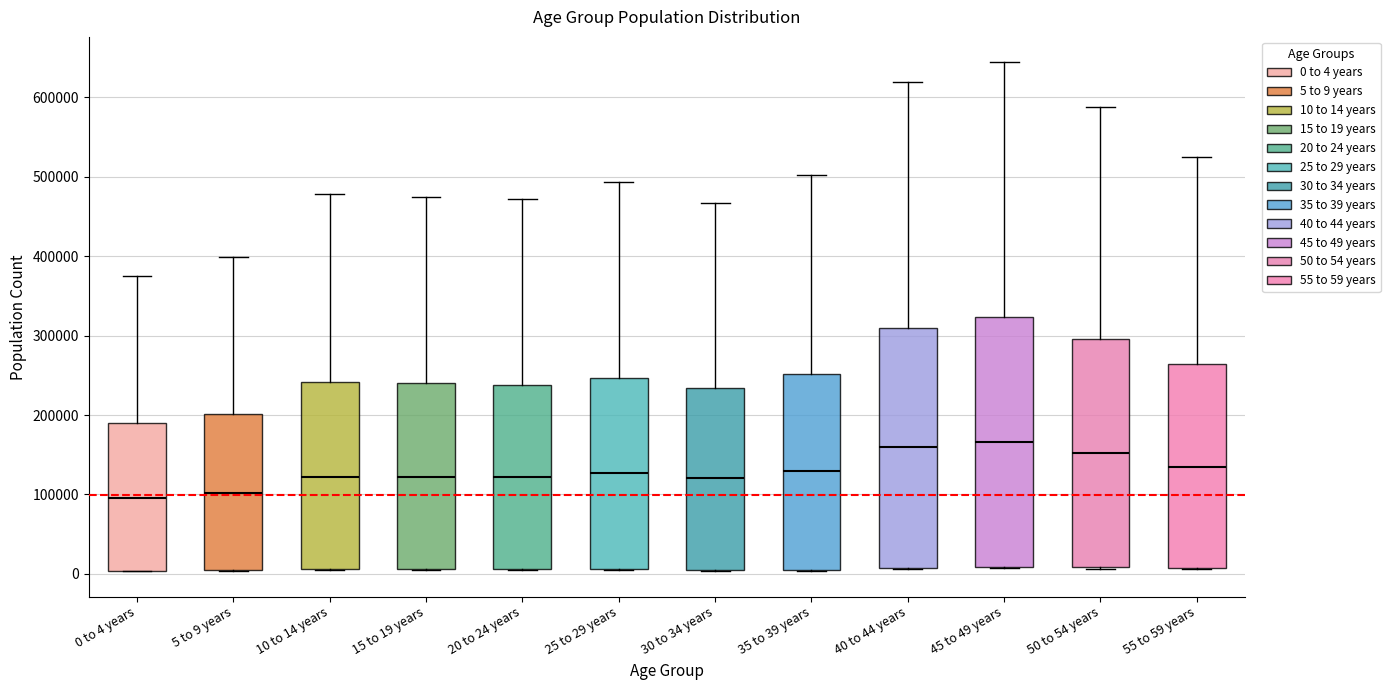

Reading left to right, read every box against the y-axis: the position of its median line, the range the box covers, and the ends of its whiskers. The values are not printed on the chart, so give them approximately, as read against the axis.

0 to 4 years: median 100000, box 0 to 190000, whiskers 0 to 380000
5 to 9 years: median 100000, box 0 to 200000, whiskers 0 to 400000
10 to 14 years: median 120000, box 10000 to 240000, whiskers 0 to 480000
15 to 19 years: median 120000, box 10000 to 240000, whiskers 0 to 480000
20 to 24 years: median 120000, box 10000 to 240000, whiskers 0 to 470000
25 to 29 years: median 130000, box 10000 to 250000, whiskers 0 to 490000
30 to 34 years: median 120000, box 0 to 230000, whiskers 0 to 470000
35 to 39 years: median 130000, box 10000 to 250000, whiskers 0 to 500000
40 to 44 years: median 160000, box 10000 to 310000, whiskers 10000 to 620000
45 to 49 years: median 170000, box 10000 to 320000, whiskers 10000 to 640000
50 to 54 years: median 150000, box 10000 to 300000, whiskers 10000 to 590000
55 to 59 years: median 130000, box 10000 to 260000, whiskers 10000 to 520000